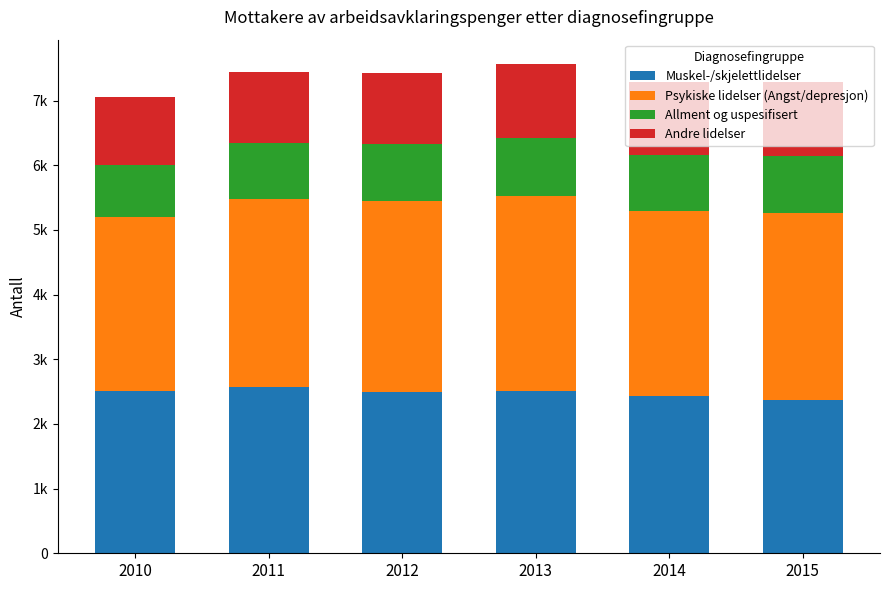

True or false: Psykiske lidelser (Angst/depresjon) has a value of 13310 at 2014.

False